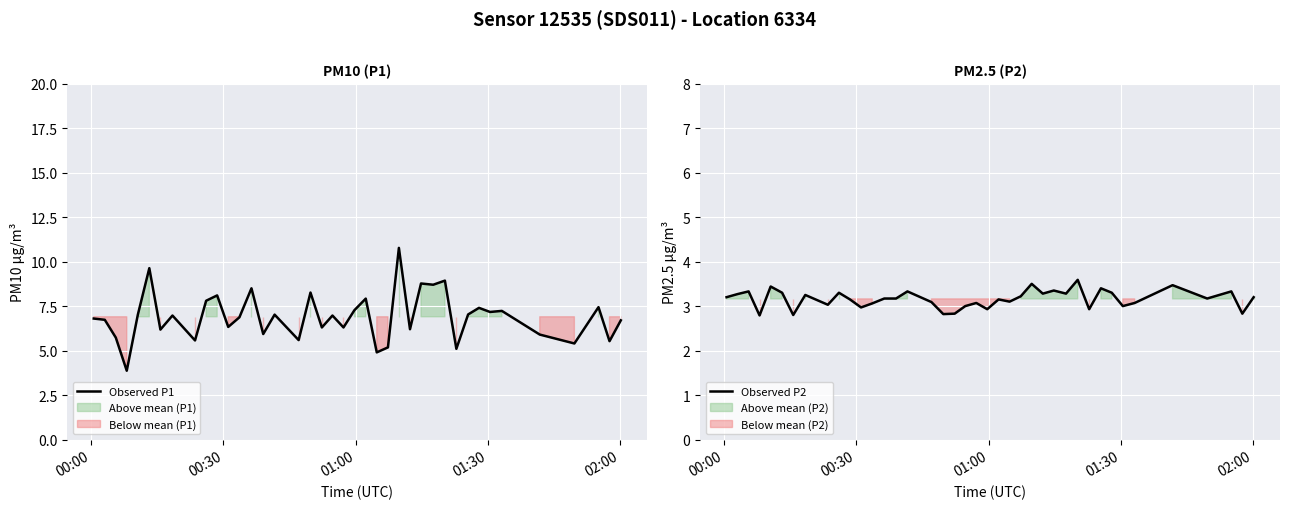

What is the maximum value for Observed P1?

10.8